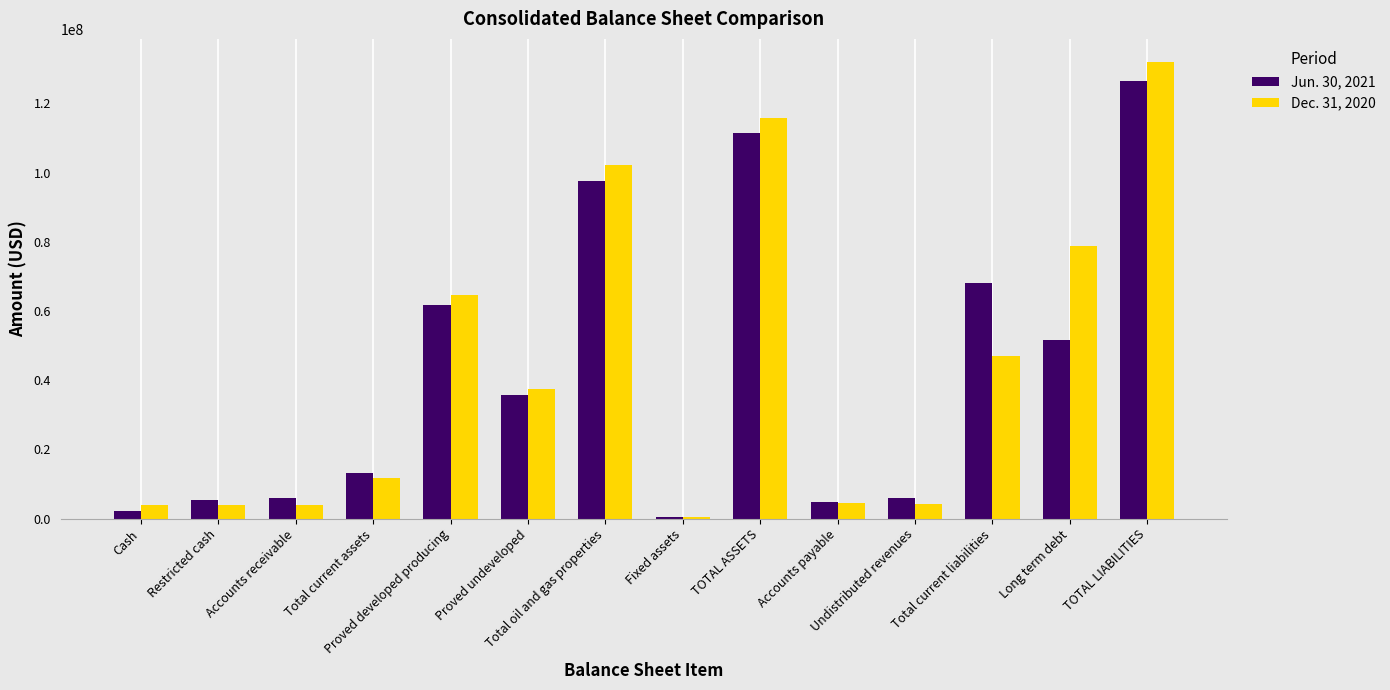

At how many categories does at least one series exceed 50911810?

6